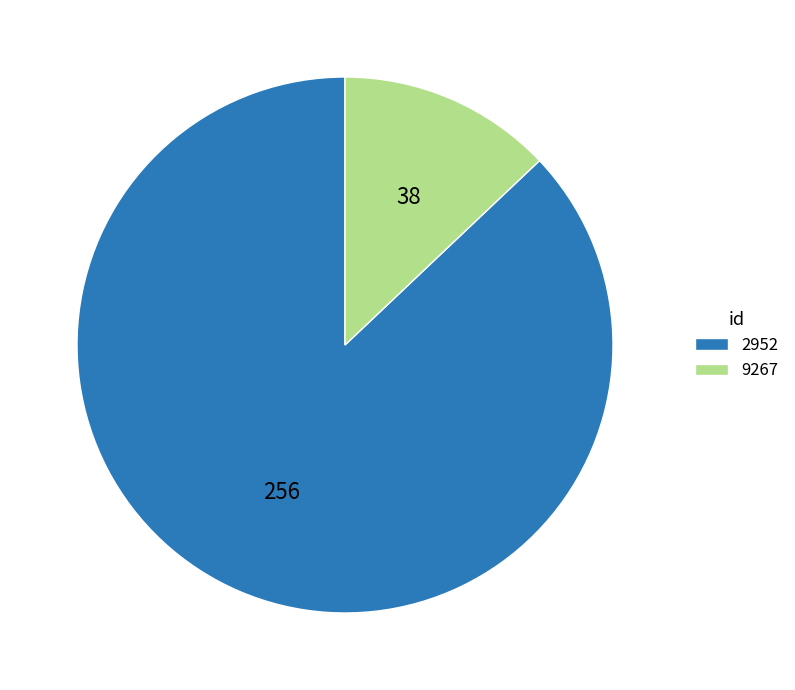

Which slice is the largest?

2952